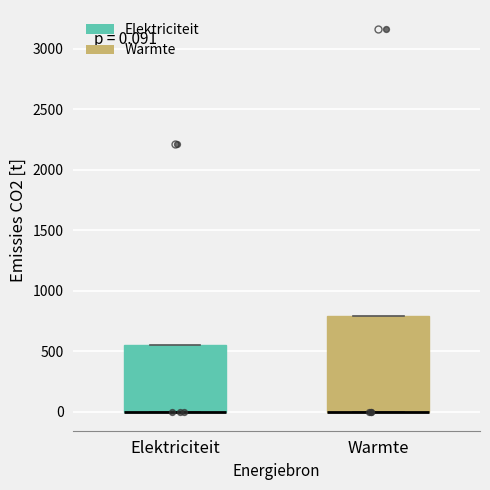

Comparing the boxes themselves (not the whiskers), which one is the tallest?

Warmte